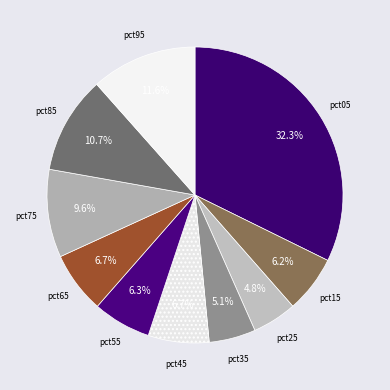

Is it true that pct55 is 1% of the pie?

False